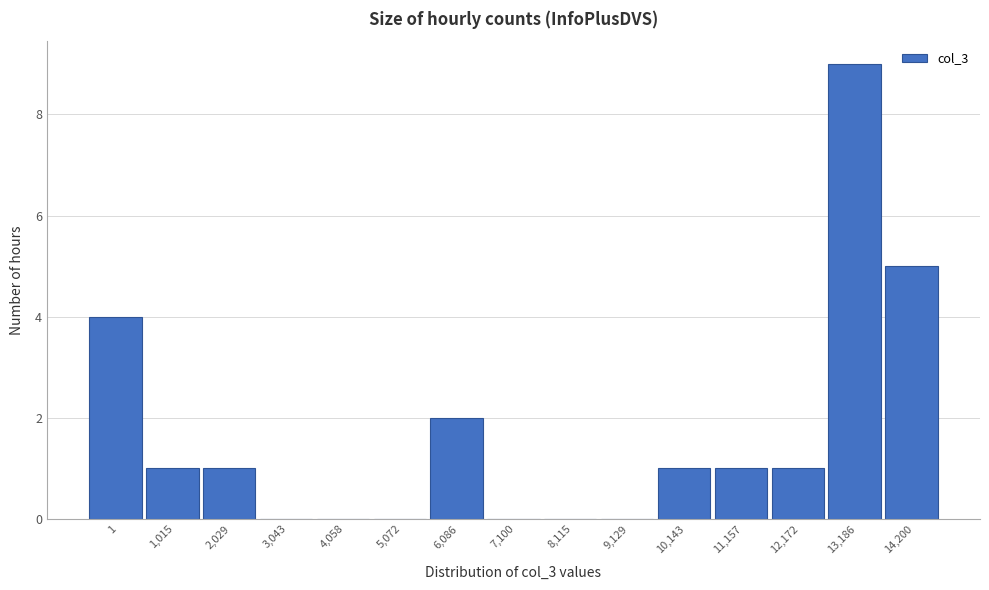

Reading left to right, list all the values displayed in this chart.

1=4	1,015=1	2,029=1	3,043=0	4,058=0	5,072=0	6,086=2	7,100=0	8,115=0	9,129=0	10,143=1	11,157=1	12,172=1	13,186=9	14,200=5